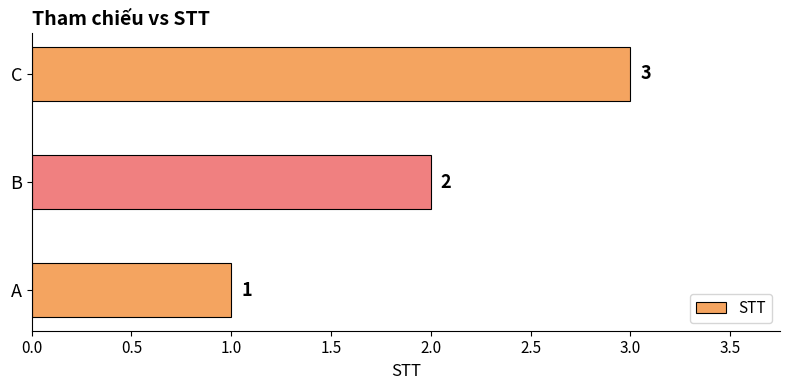

What is the change in value from A to B?

+1